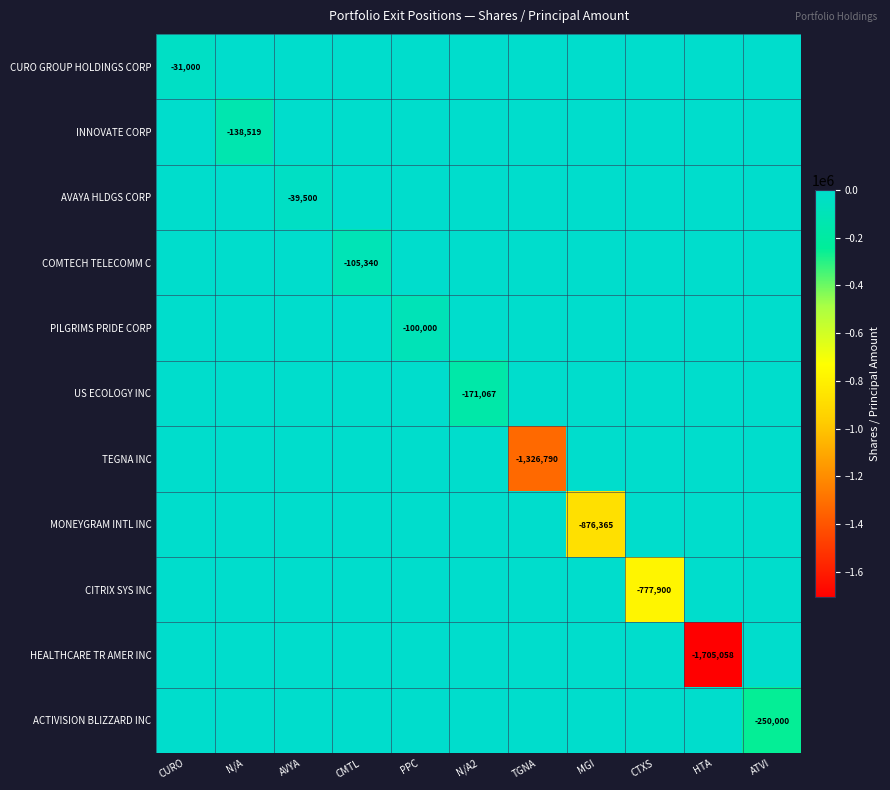

The value of TEGNA INC at TGNA is -294833. True or false?

False